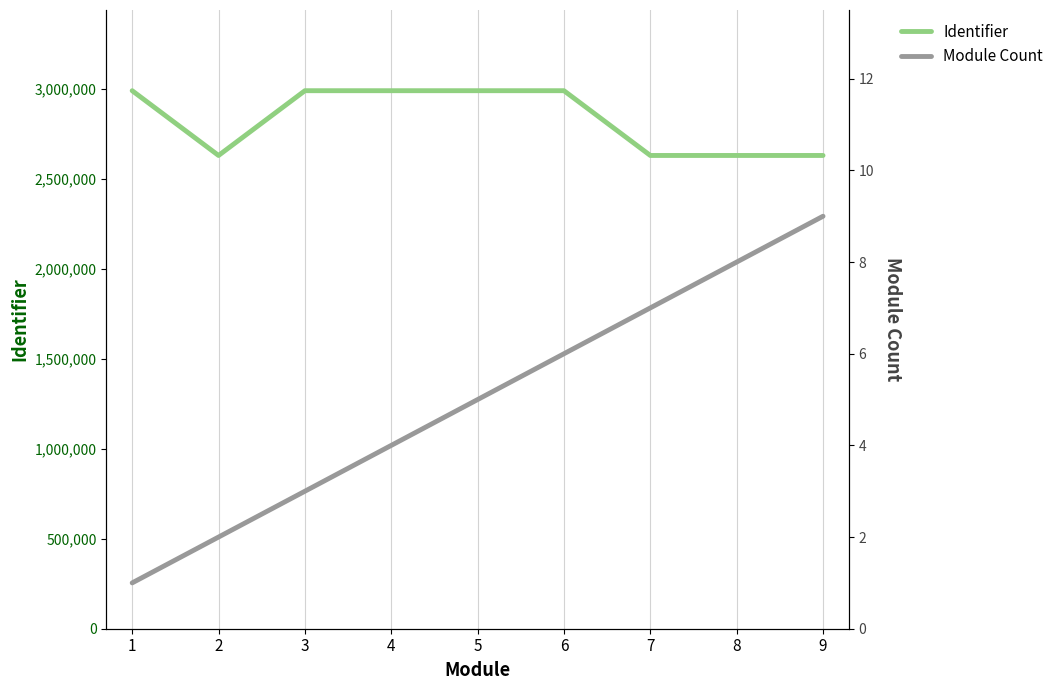

How many series are shown in this chart?

2